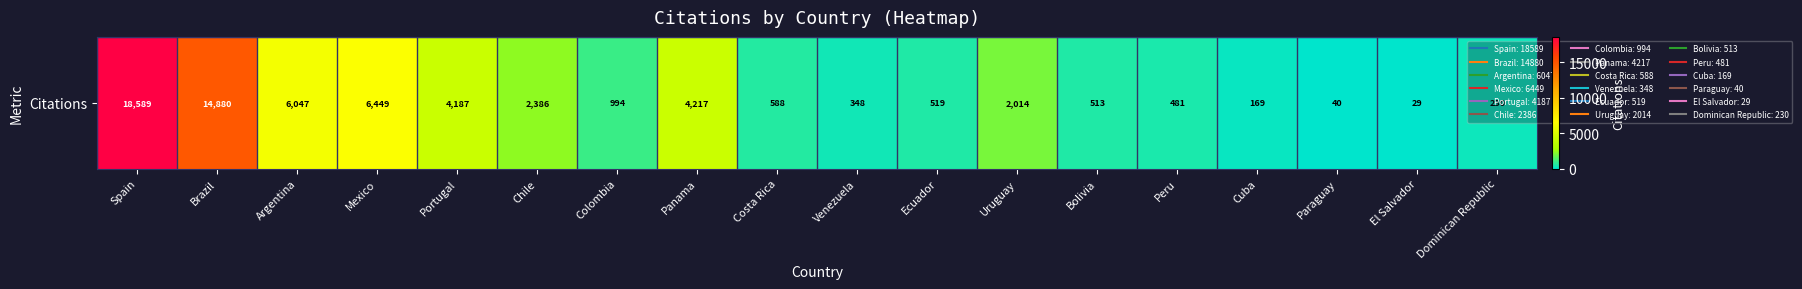

List the labels in order of value, largest first.

Spain, Brazil, Mexico, Argentina, Panama, Portugal, Chile, Uruguay, Colombia, Costa Rica, Ecuador, Bolivia, Peru, Venezuela, Dominican Republic, Cuba, Paraguay, El Salvador